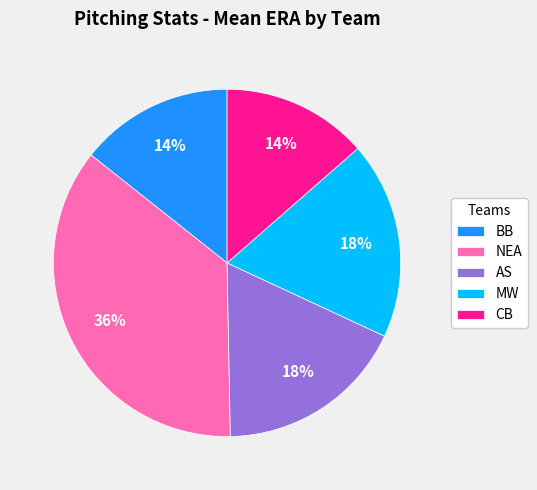

Which category has the biggest portion of the pie?

NEA